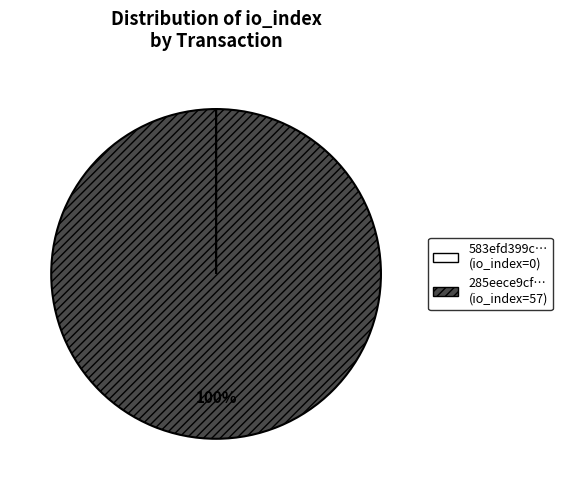

To the nearest percent, what is the difference between the largest and smallest slice percentages?

100%